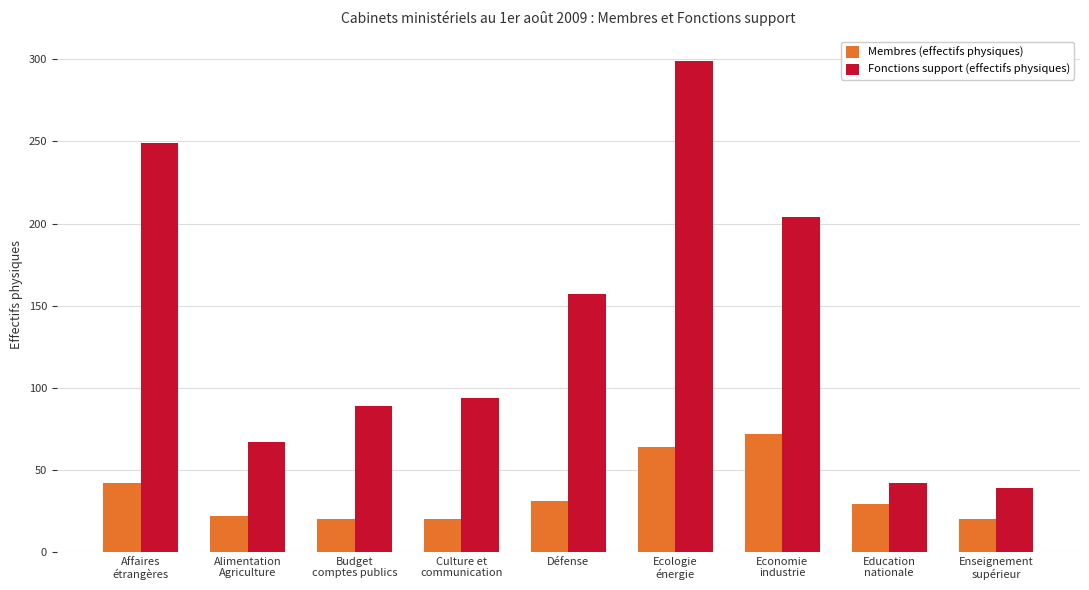

Where does the Membres (effectifs physiques) series first go above 29?

Affaires
étrangères